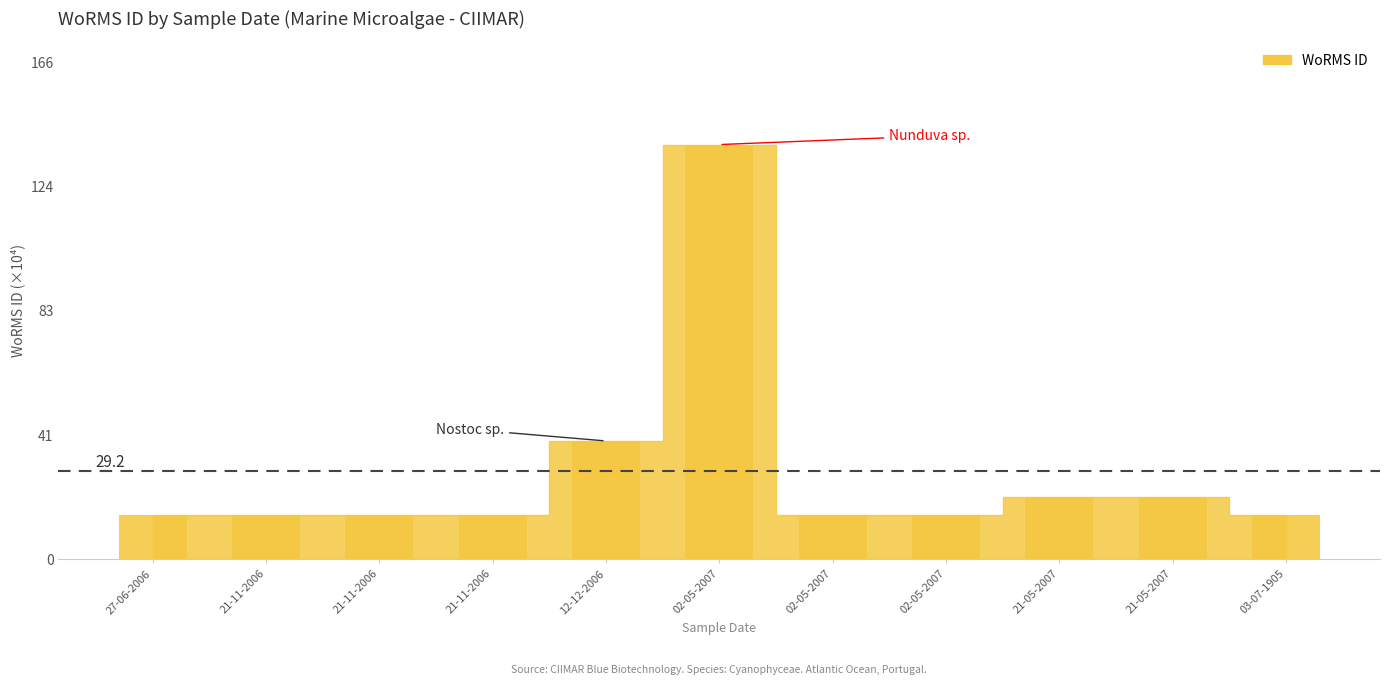

Approximately how many times larger is the value at 02-05-2007 compared to 02-05-2007?

9.4